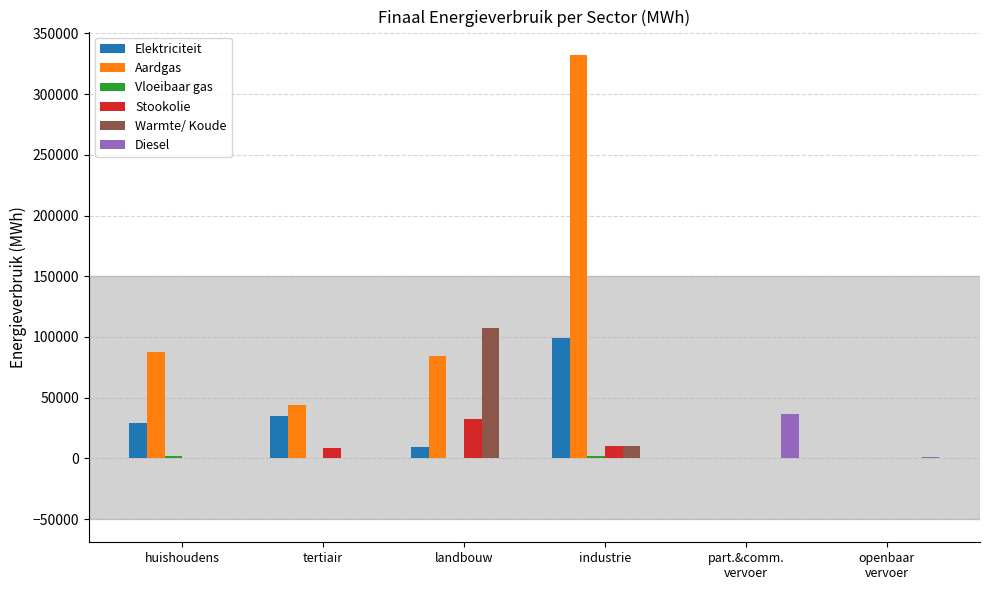

True or false: Diesel has a value of 13367.5 at industrie.

False